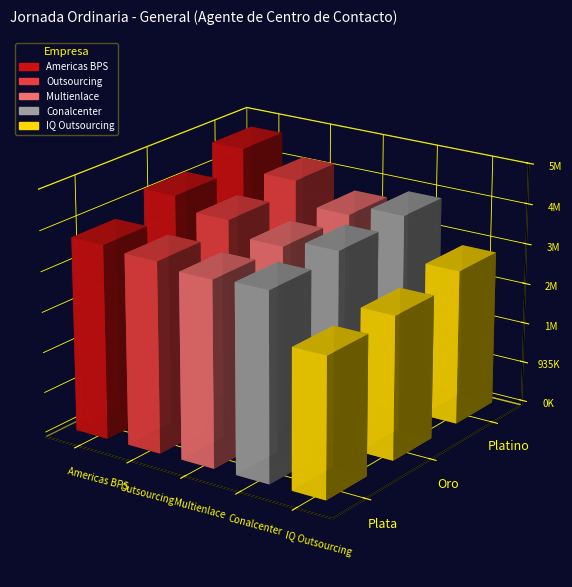

Reading right to left, extract all data points from this chart.

Americas BPS: Platino=5347482.4	Oro=4916017.7	Plata=4490480.5
Outsourcing: Platino=4859286.9	Oro=4627893.1	Plata=4407516.7
Multienlace: Platino=4326655.1	Oro=4299183.1	Plata=4291792.7
Conalcenter: Platino=4575545.3	Oro=4488391.8	Plata=4357661.5
IQ Outsourcing: Platino=3580080.3	Oro=3324360.0	Plata=3232016.7